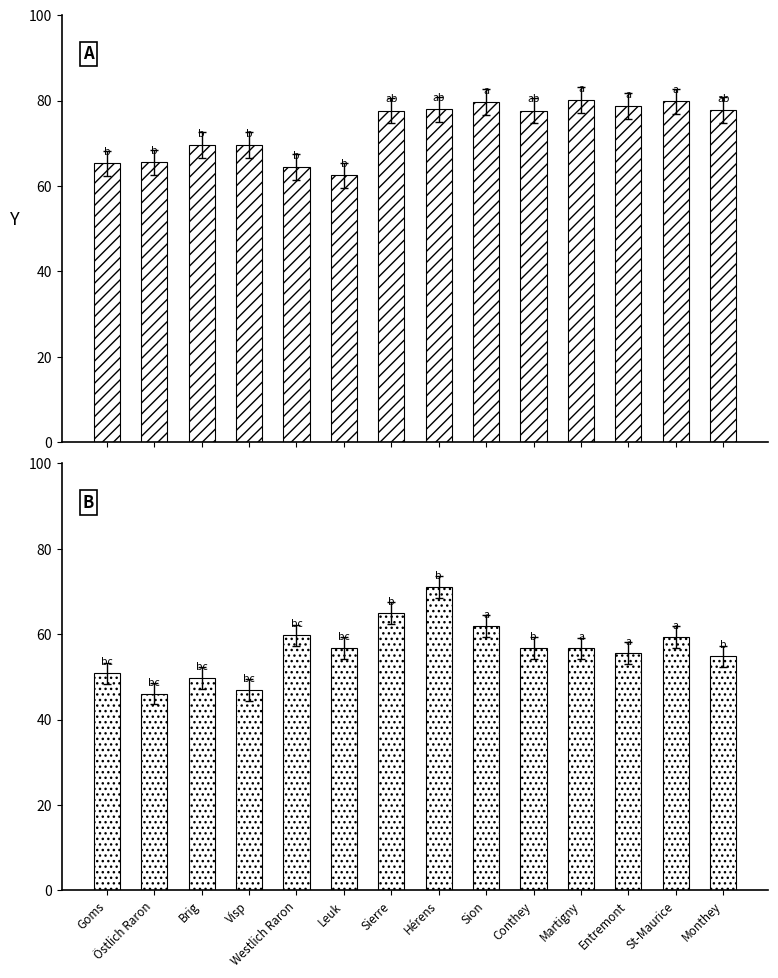

What is the value of the Ja % bar at the 12th from the left?

78.7